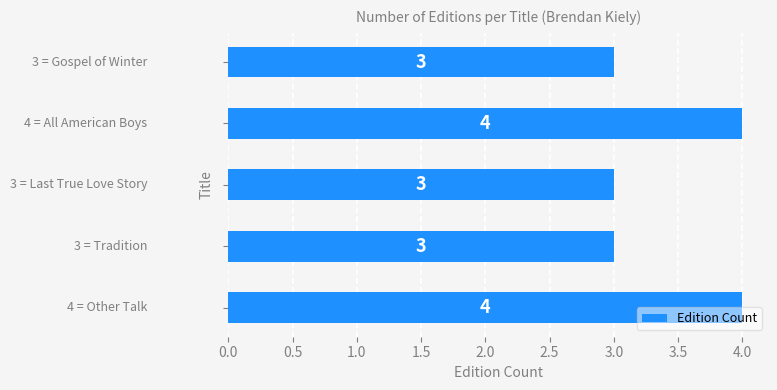

How many values are between 3 and 4?

5